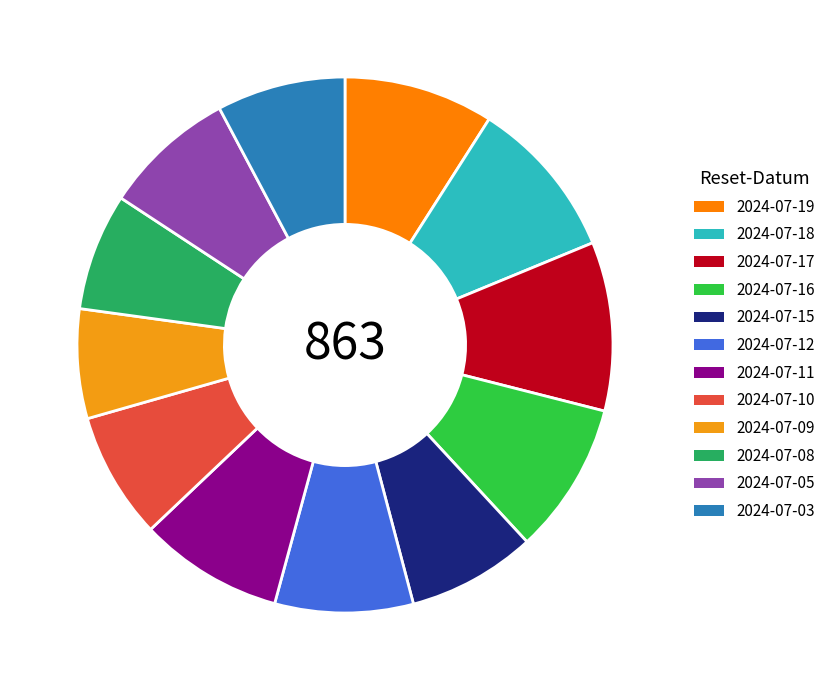

Does 2024-07-11 account for over 50% of the chart?

No